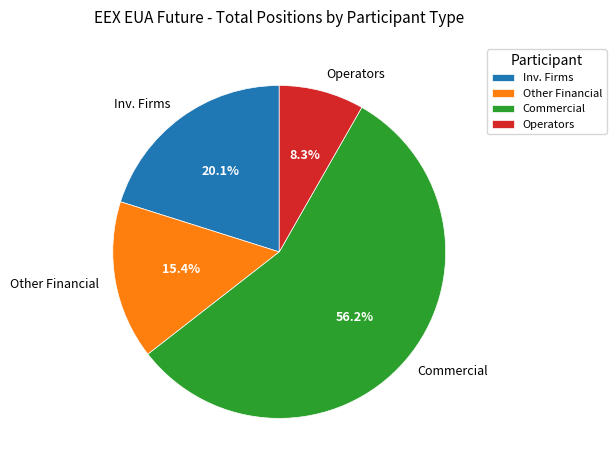

Which slice is the smallest?

Operators